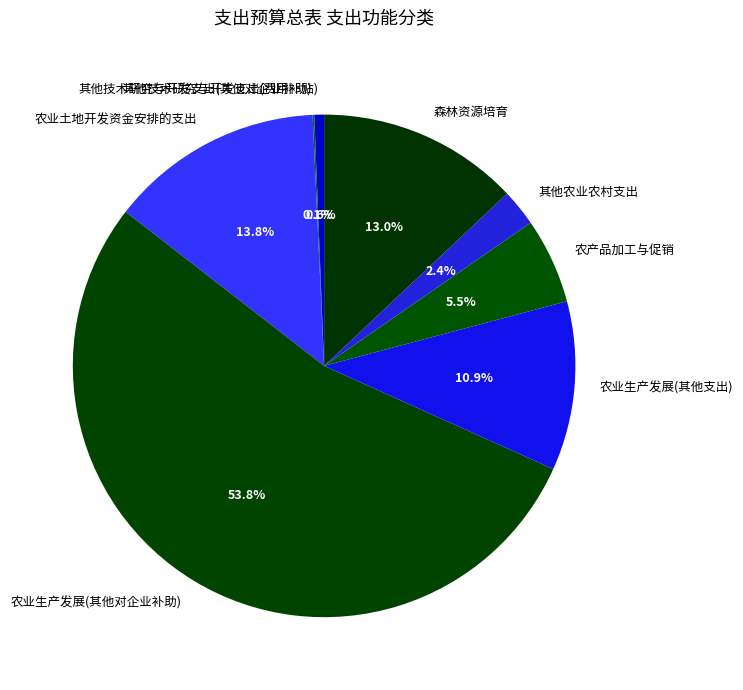

Do 农产品加工与促销 and 农业生产发展(其他对企业补助) together represent more than half of the pie?

Yes